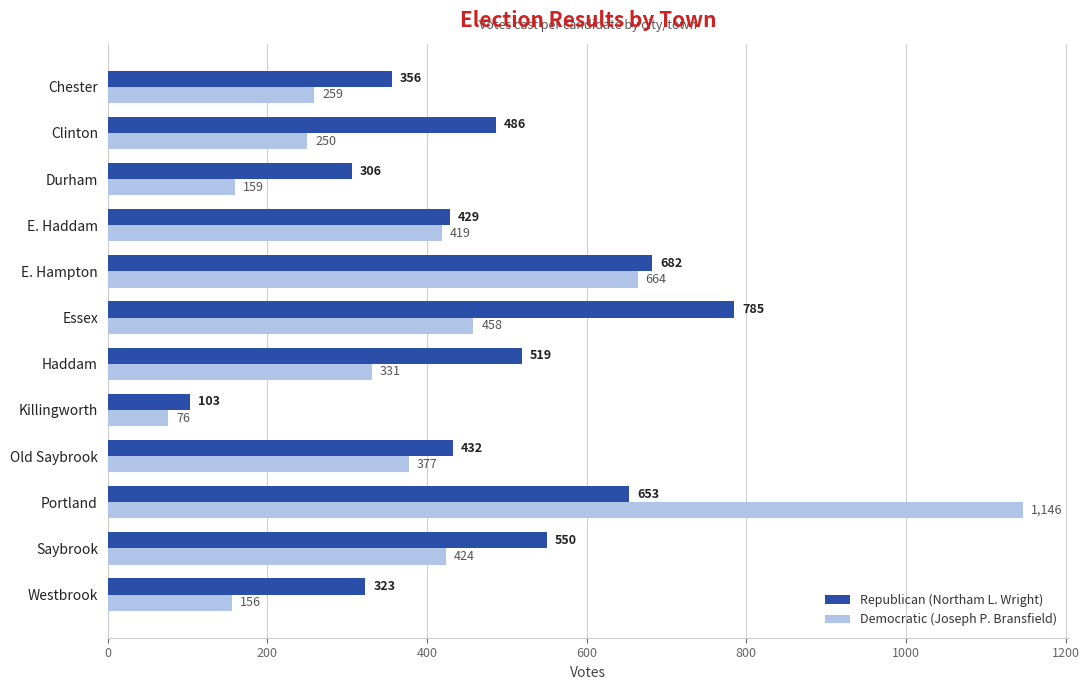

Which series has the largest range (max minus min)?

Democratic (Joseph P. Bransfield)